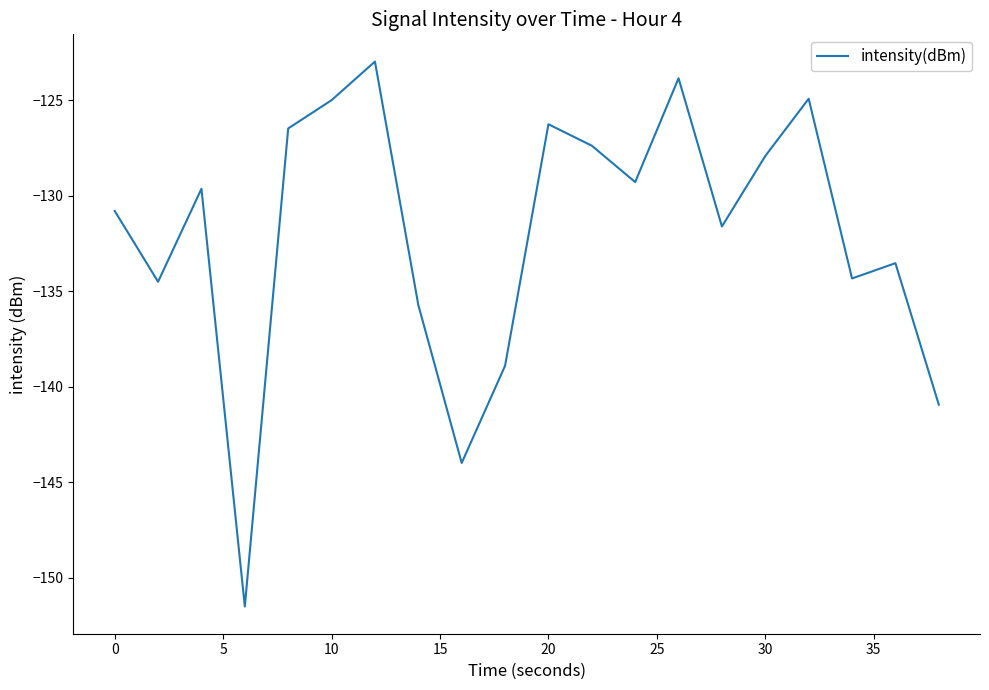

What is the difference between the maximum and minimum values?

28.5